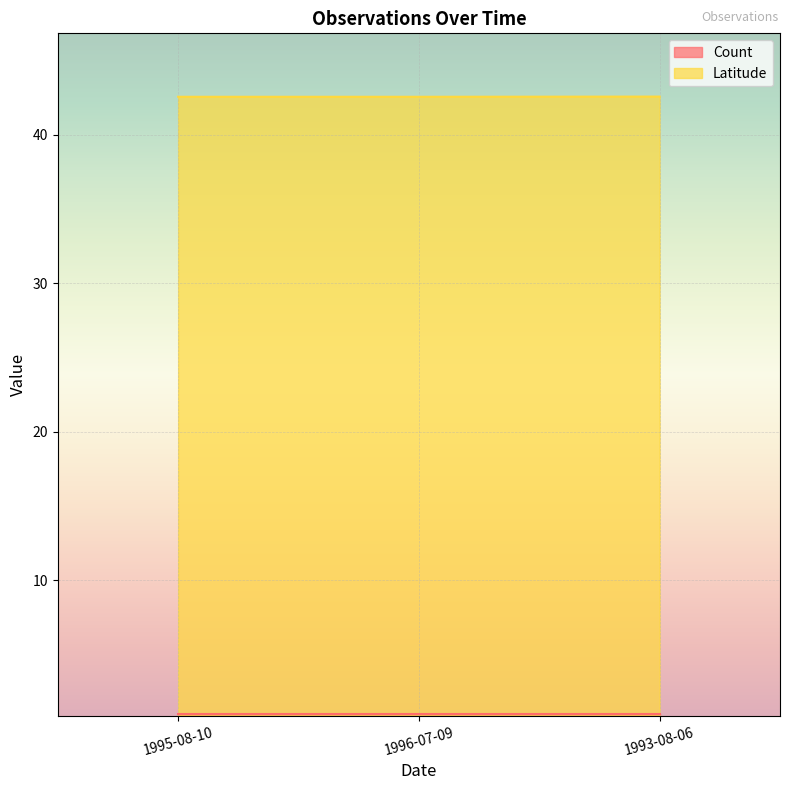

Rank the categories by value from lowest to highest.

1995-08-10, 1996-07-09, 1993-08-06